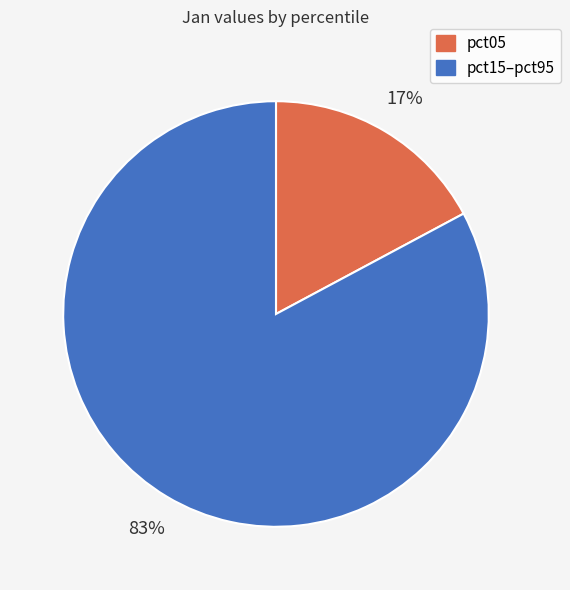

To the nearest percent, what portion does pct15–pct95 represent?

83%